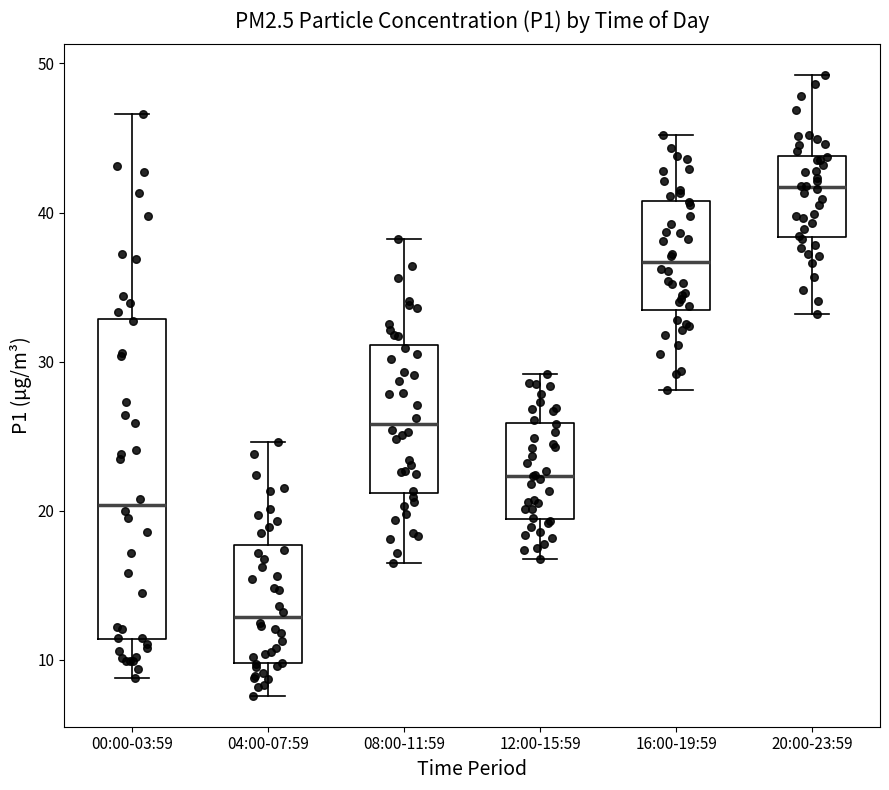

Comparing the boxes themselves (not the whiskers), which one is the tallest?

00:00-03:59